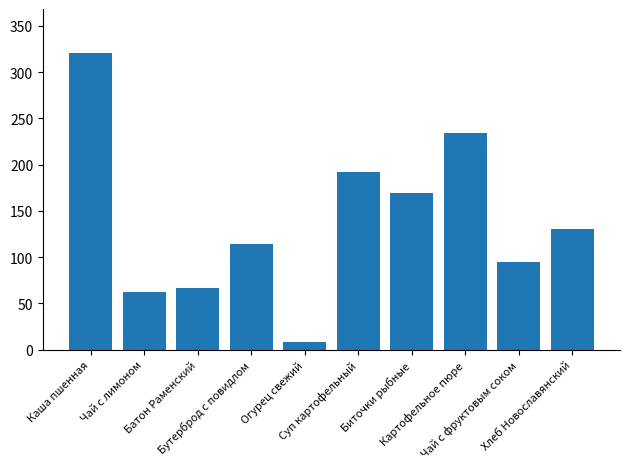

Rank the categories by value from highest to lowest.

Каша пшенная, Картофельное пюре, Суп картофельный, Биточки рыбные, Хлеб Новославянский, Бутерброд с повидлом, Чай с фруктовым соком, Батон Раменский, Чай с лимоном, Огурец свежий